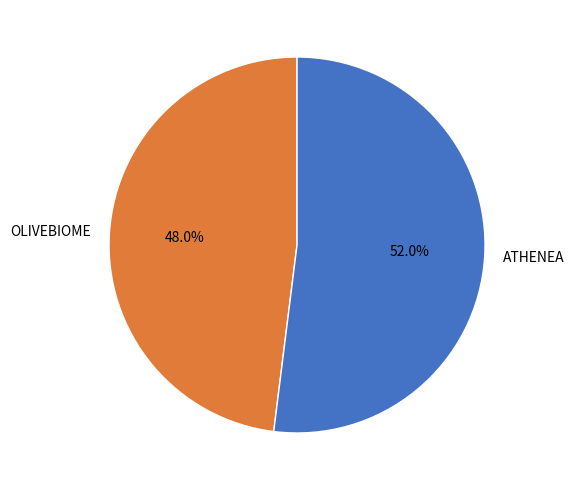

To the nearest percent, what percentage of the pie is OLIVEBIOME?

48%